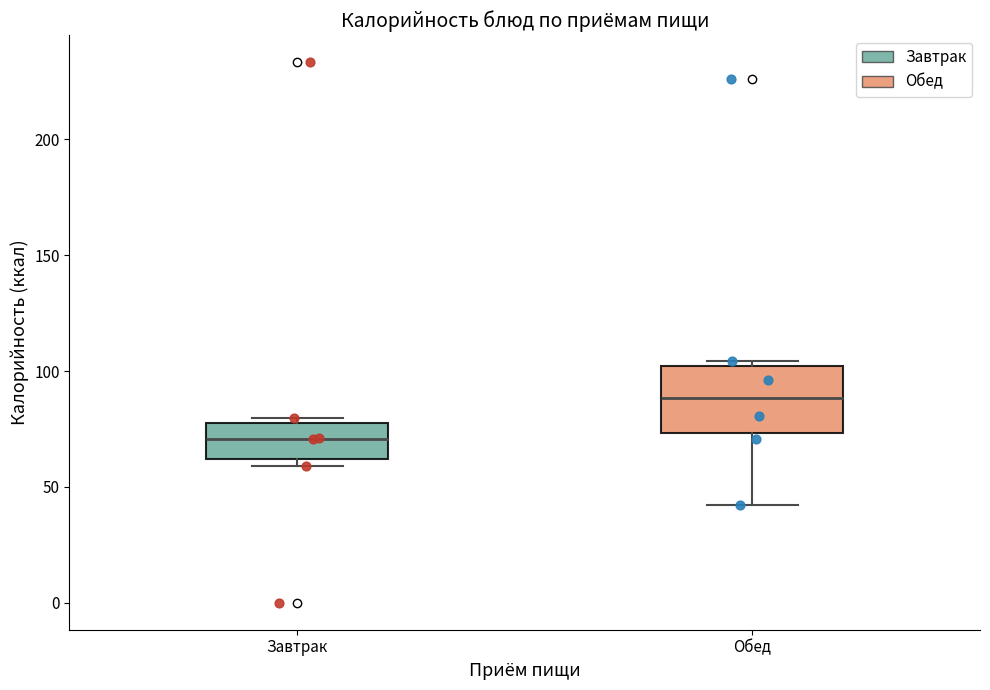

Where does the median line of the box for Завтрак sit on the y-axis? The values are not printed on the chart, so give them approximately, as read against the axis.

70